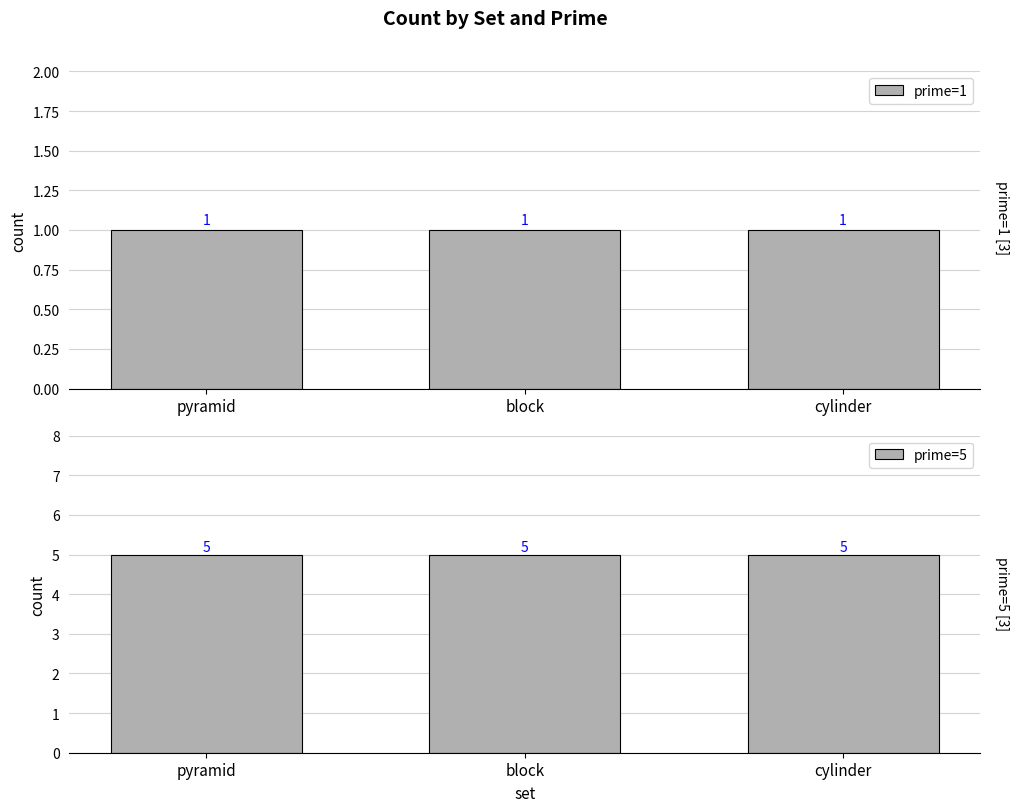

How many distinct data groups are displayed?

2